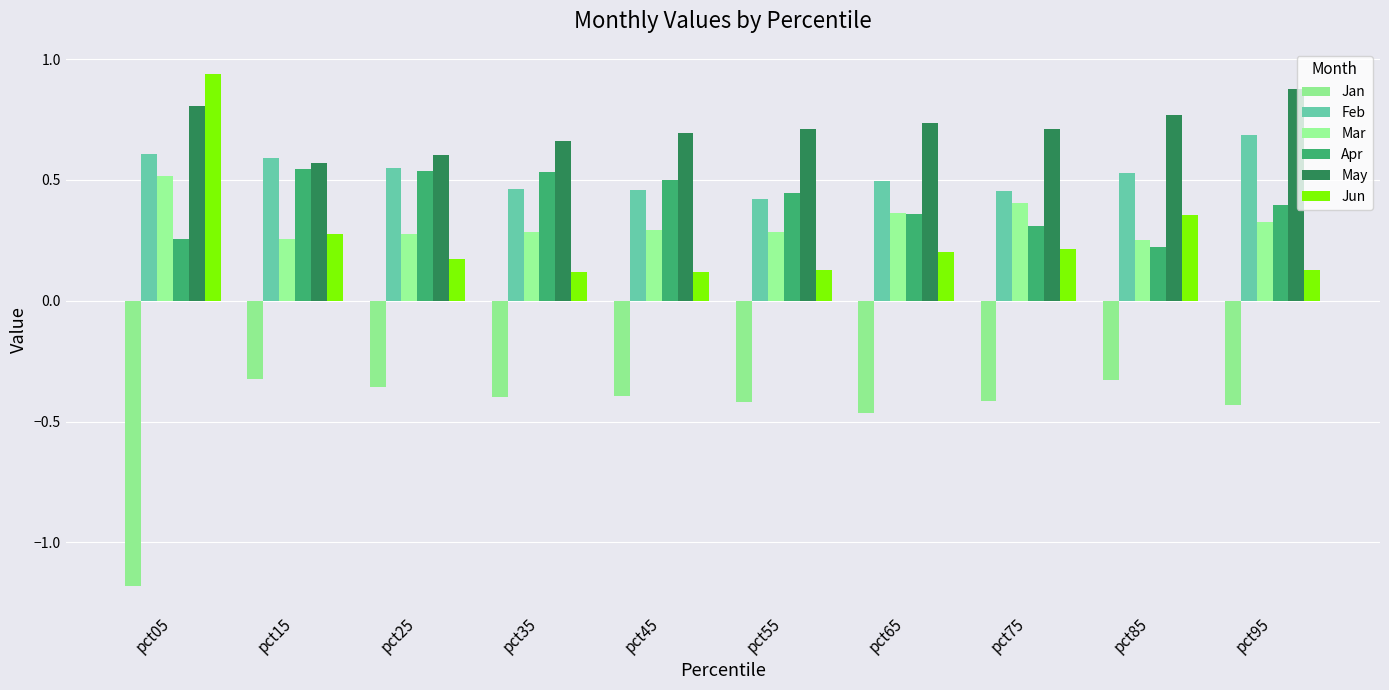

What is the difference between the highest and lowest values at pct25?

1.0